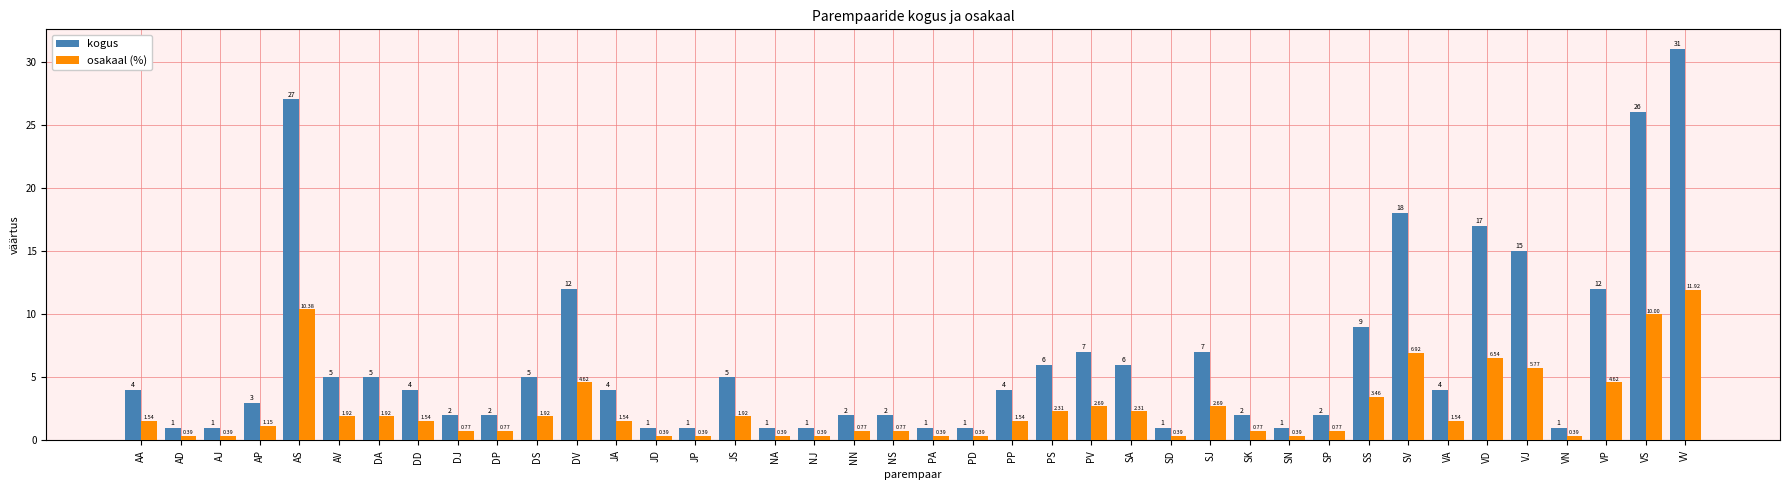

At how many categories does at least one series exceed 10?

8